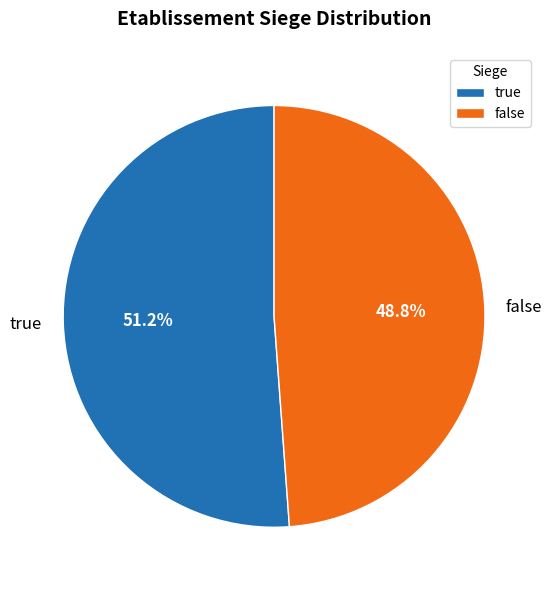

To the nearest percent, what is the average slice percentage?

50%